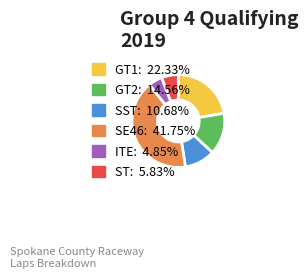

Is there a majority slice in this chart?

No